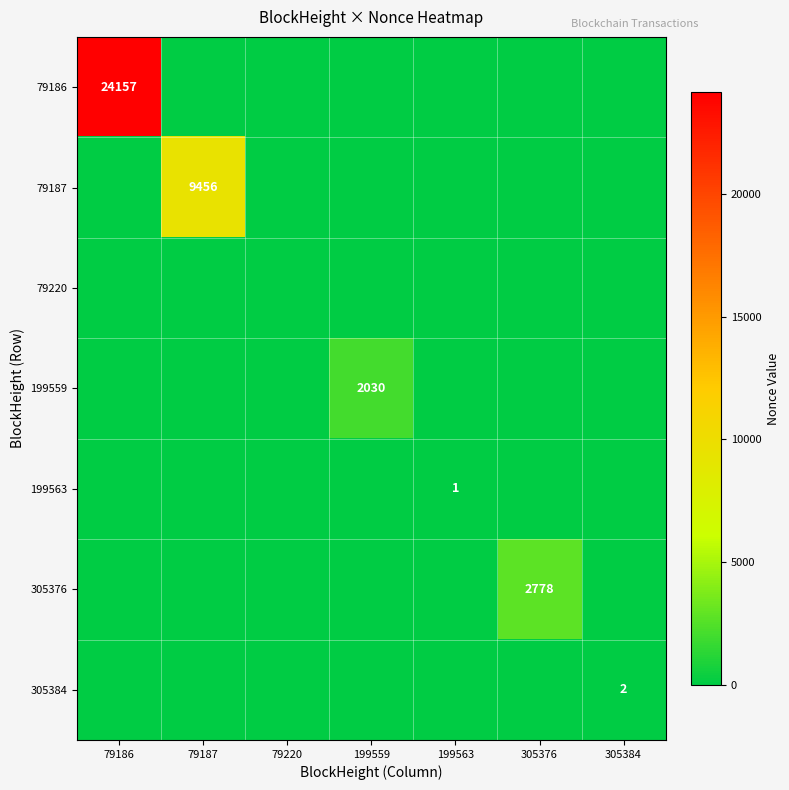

How many categories are shown in the chart?

7